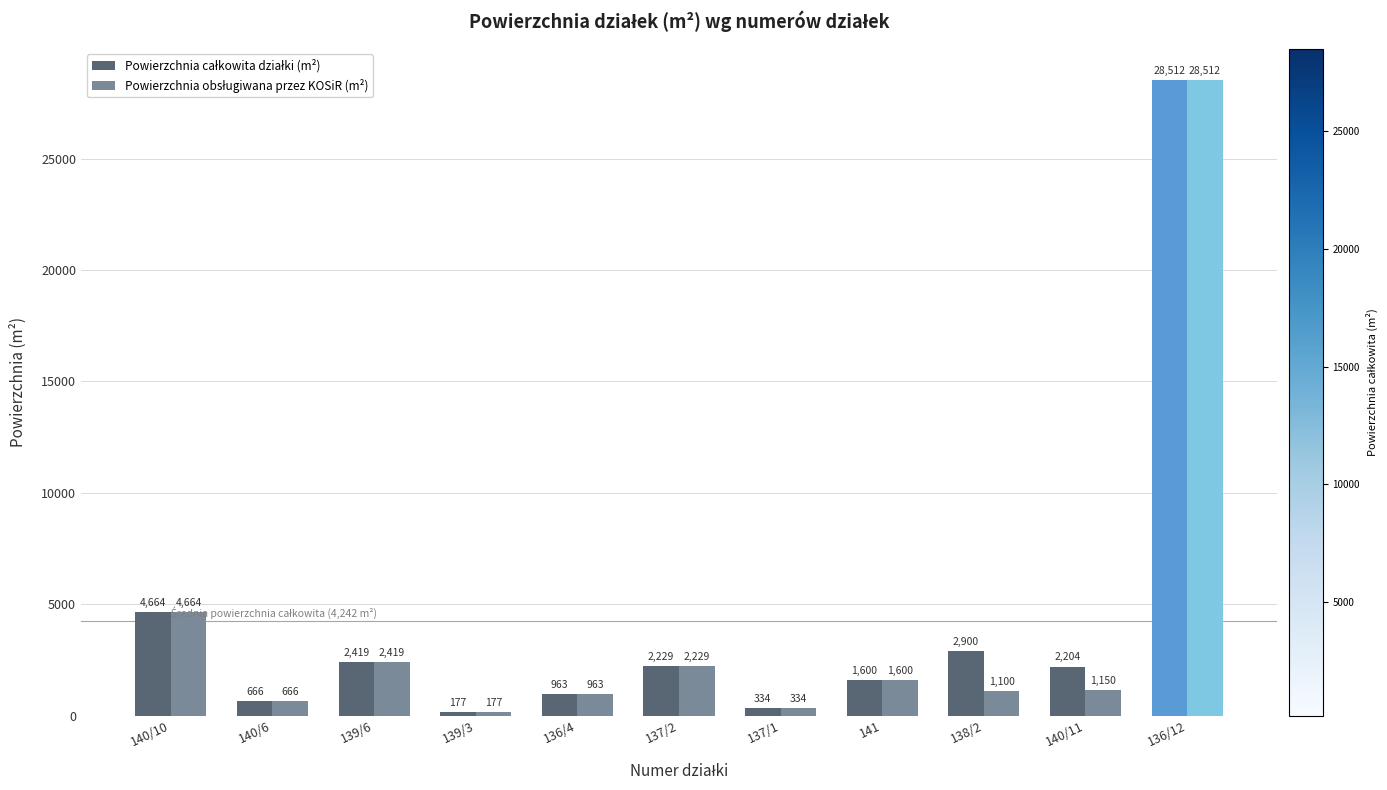

At which category is the sum across all series the highest?

136/12